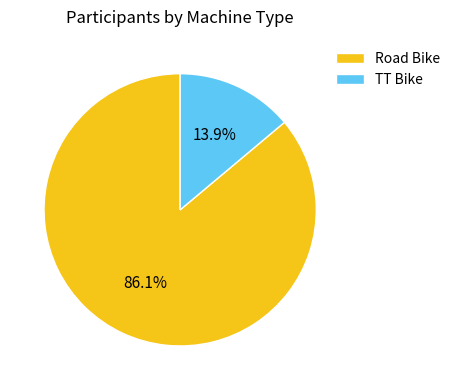

Approximately how many times larger is the value at TT Bike compared to Road Bike?

0.2